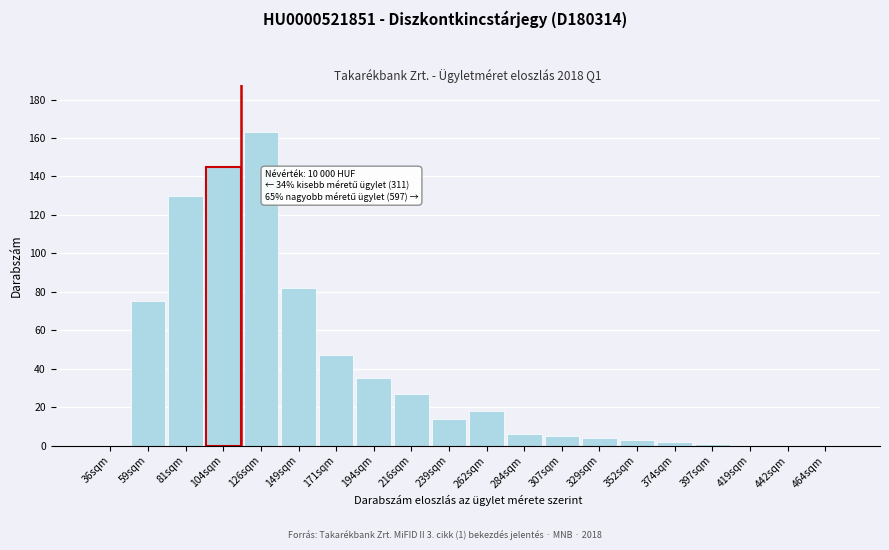

Reading right to left, extract all data points from this chart.

464sqm=0	442sqm=0	419sqm=0	397sqm=1	374sqm=2	352sqm=3	329sqm=4	307sqm=5	284sqm=6	262sqm=18	239sqm=14	216sqm=27	194sqm=35	171sqm=47	149sqm=82	126sqm=163	104sqm=145	81sqm=130	59sqm=75	36sqm=0